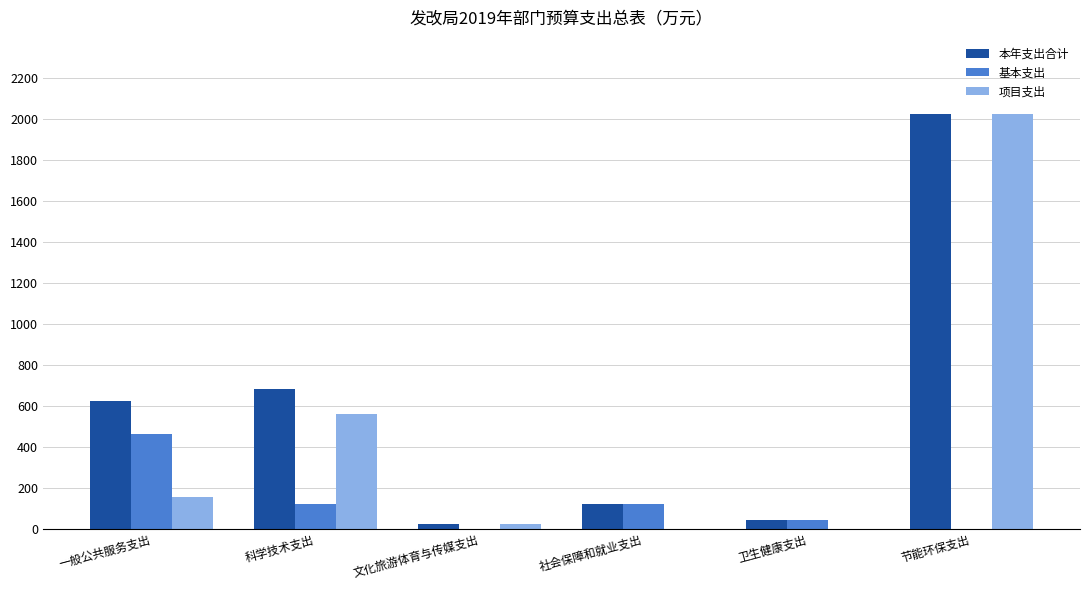

What is the sum of all 项目支出 values?

2765.2